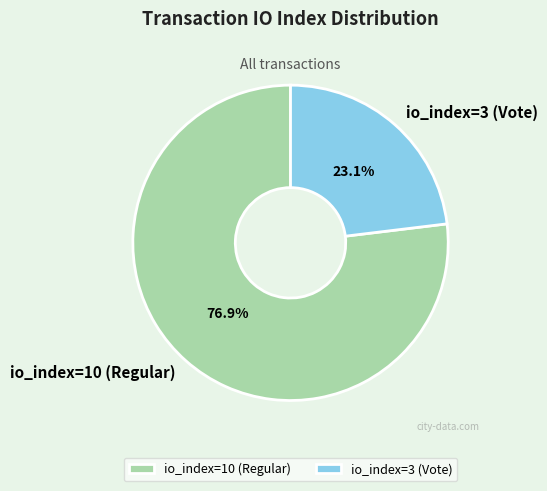

Count the number of slices in the pie.

2